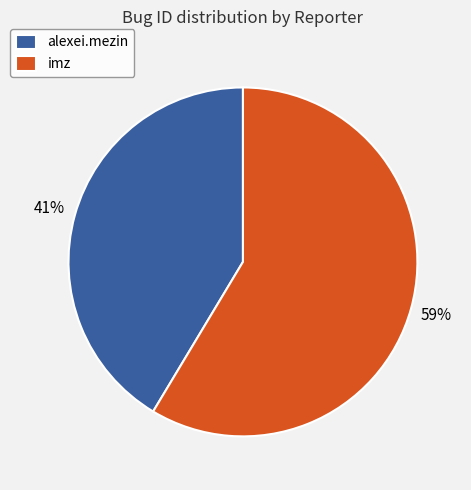

To the nearest percent, what portion does imz represent?

59%